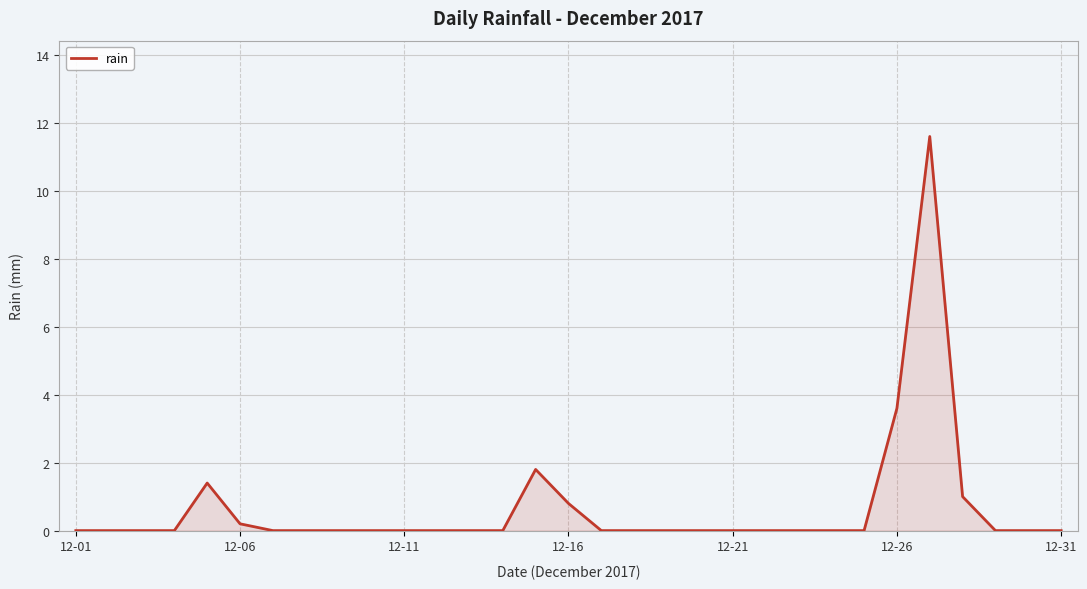

What is the greatest value displayed?

11.6